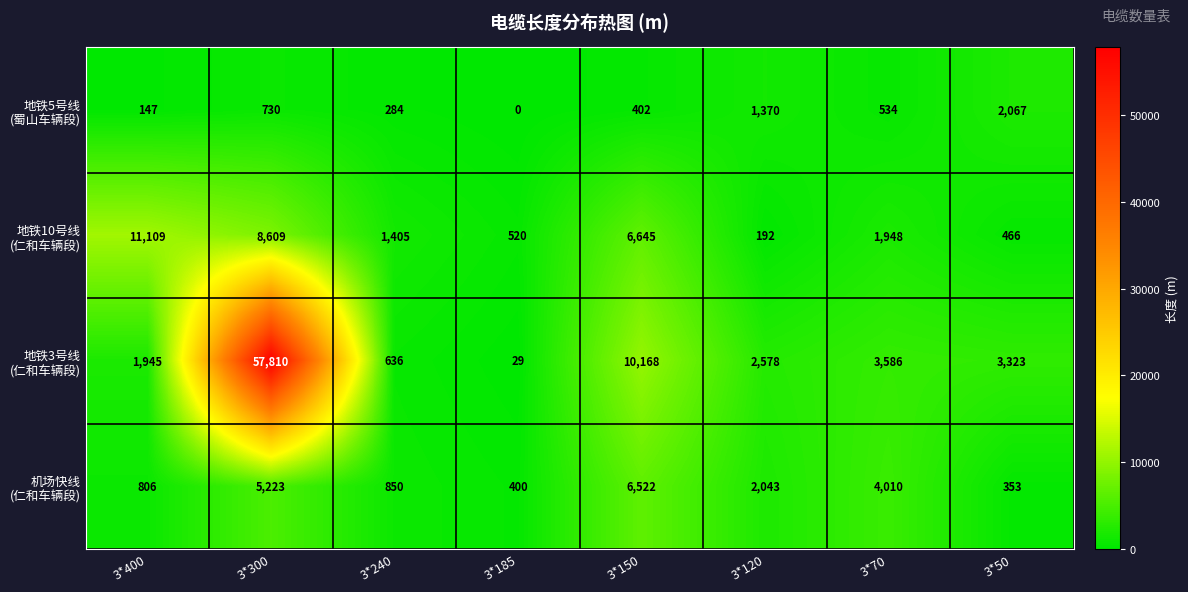

At which category is the sum across all series the highest?

3*300